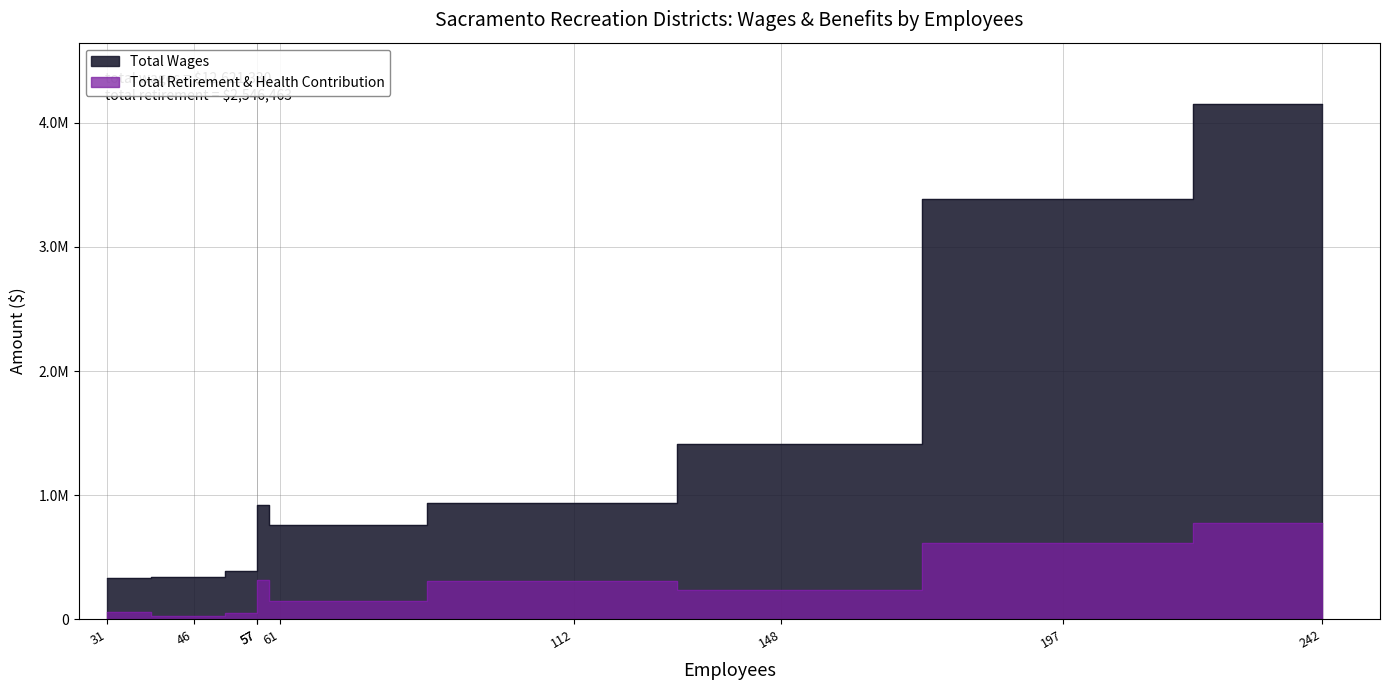

What is the minimum value for Total Wages?

329596